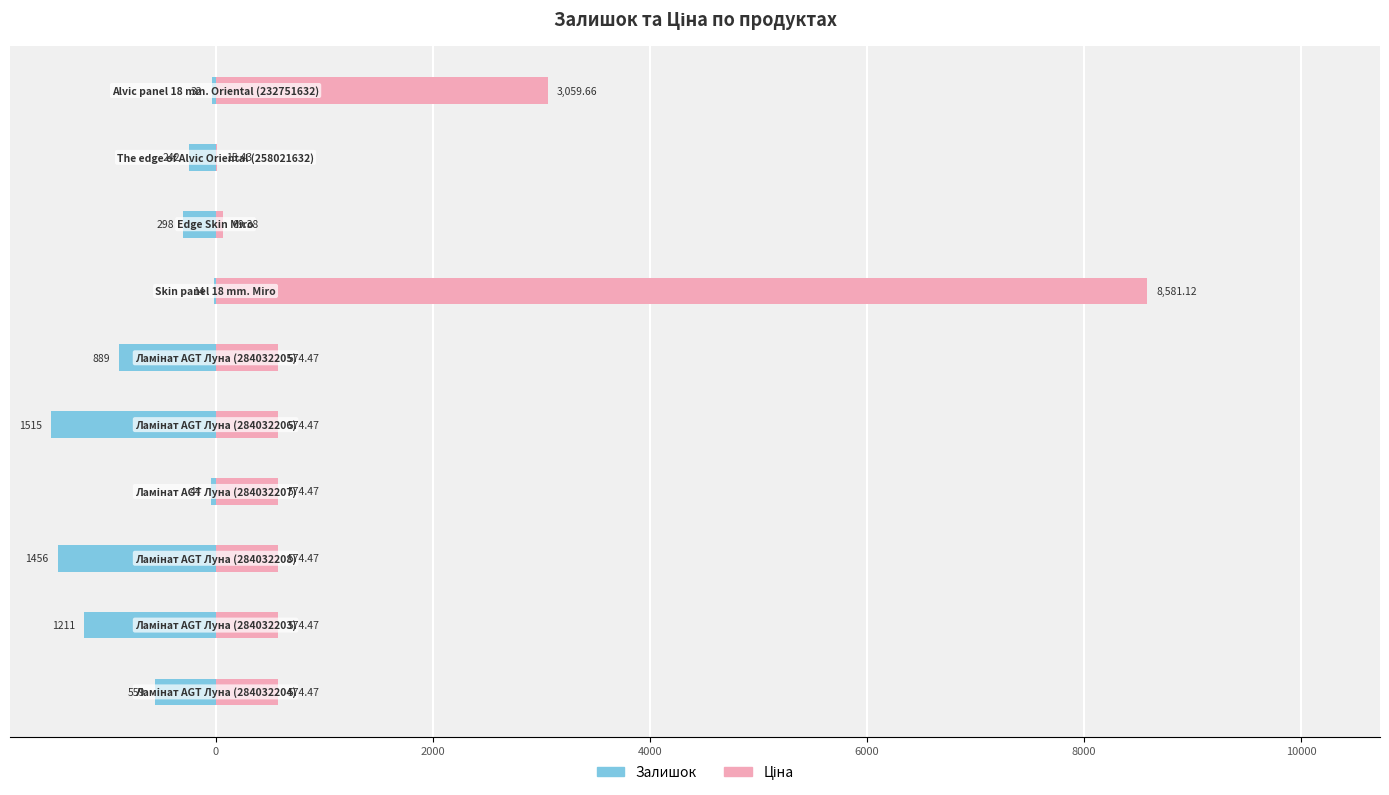

Does the chart contain any negative values?

Yes